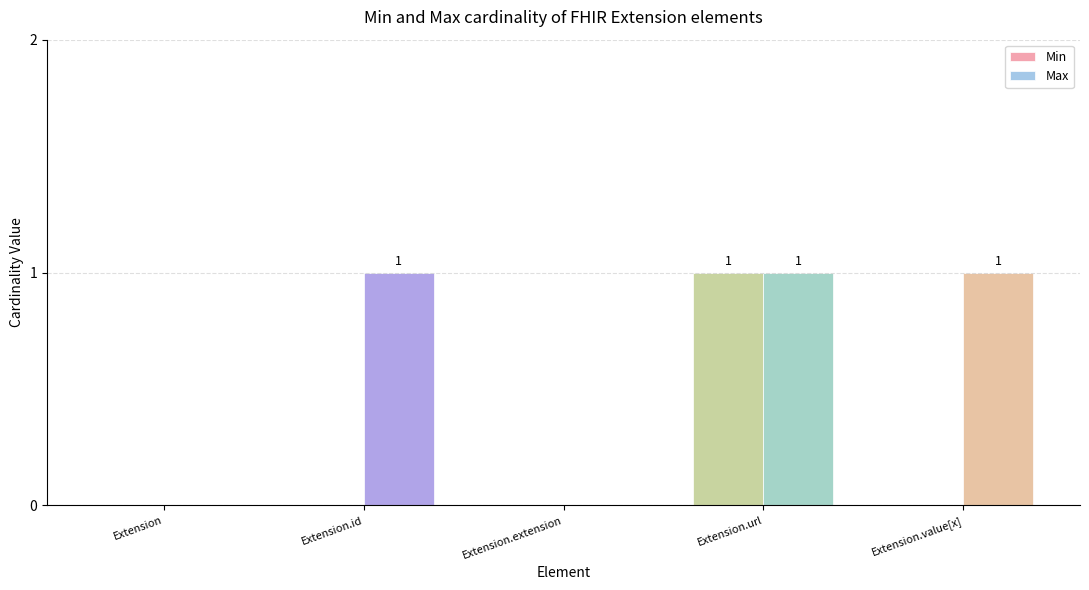

What is the sum of all Max values?

3